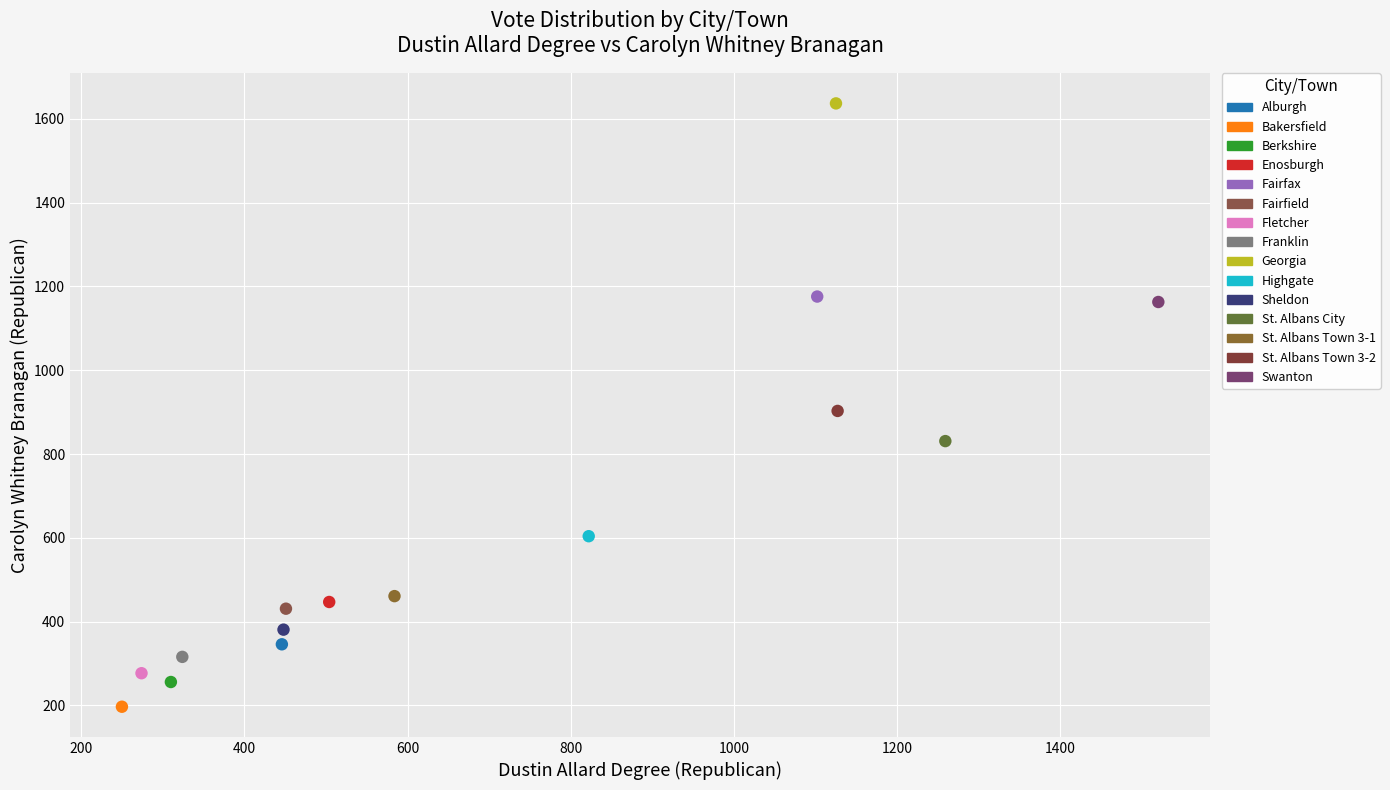

Which series contains the lowest Y value?

Bakersfield